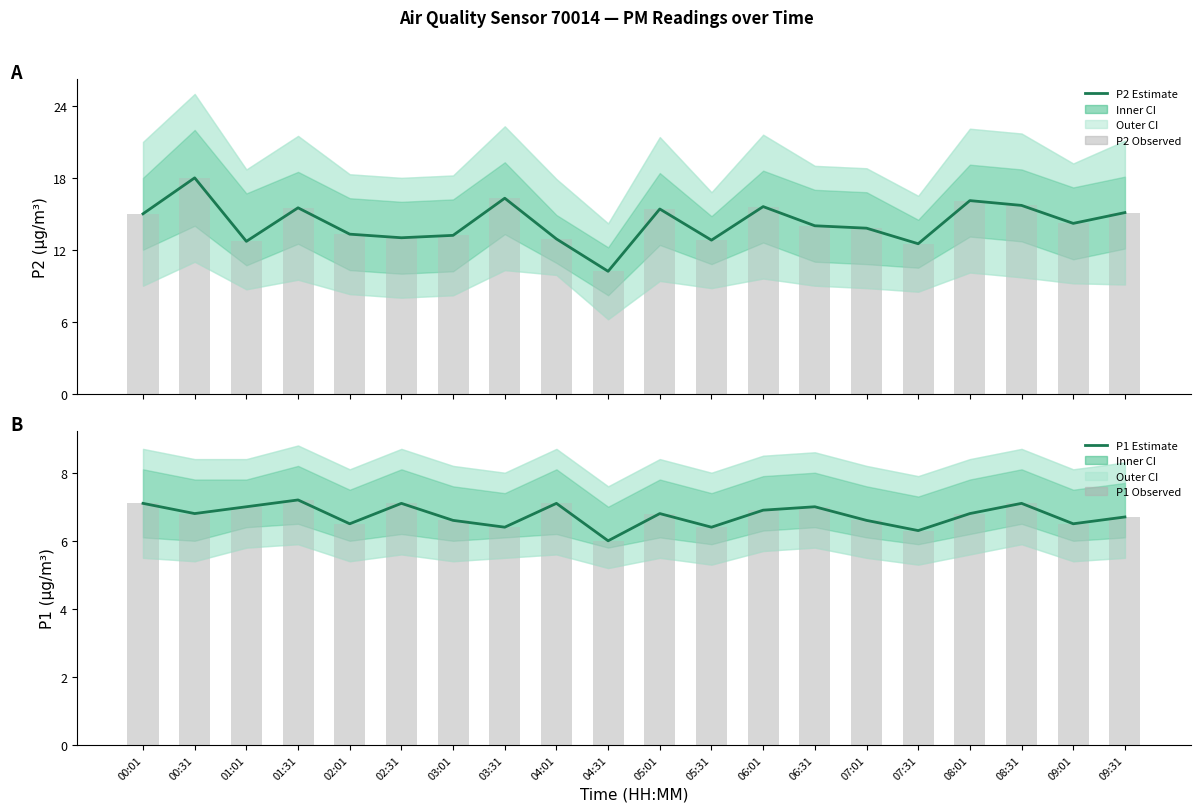

Does the chart contain any negative values?

No